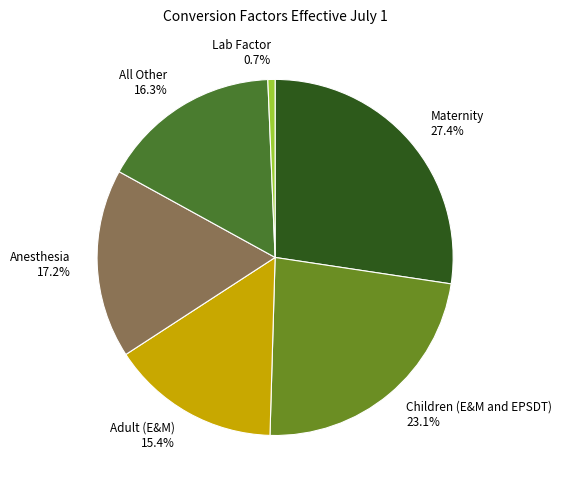

What percentage do Children (E&M and EPSDT) and All Other together represent?

39.4%